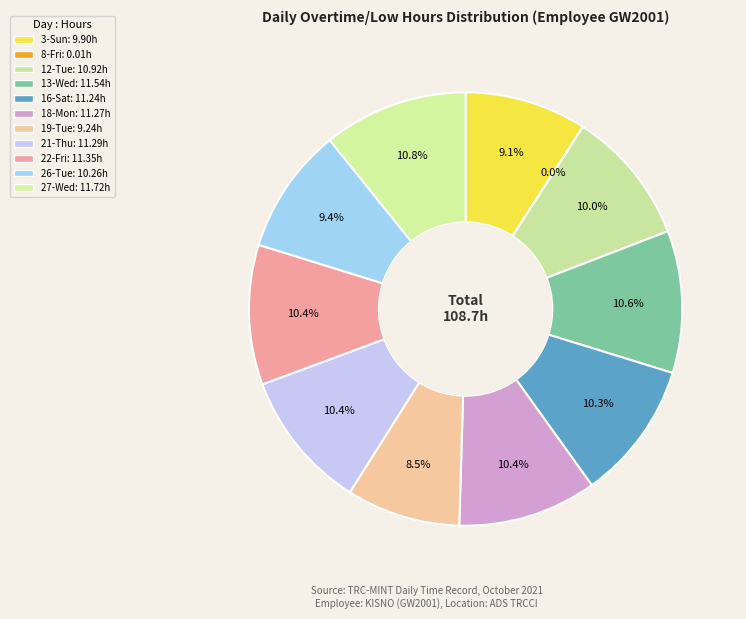

How many slices are in this pie chart?

11